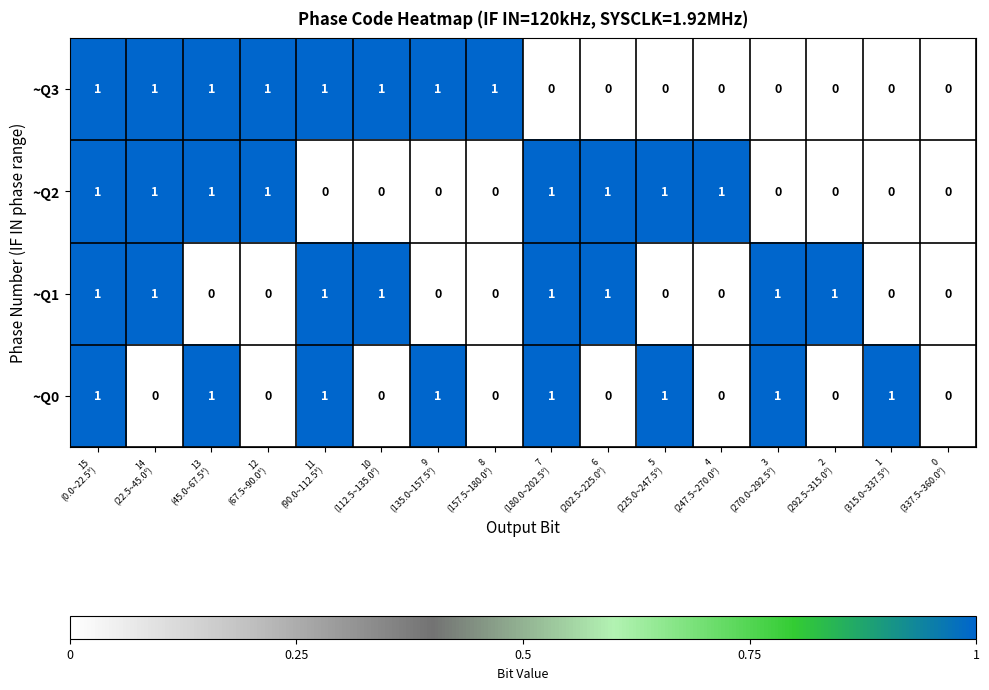

What is the sum of all ~Q3 values?

8